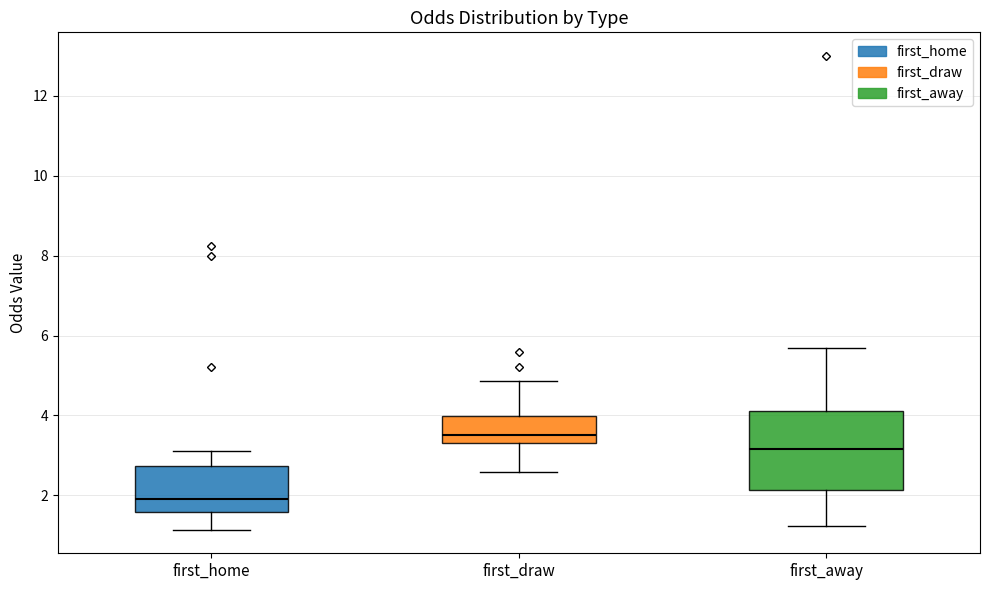

Where is the lower edge of the box for first_away on the y-axis? The values are not printed on the chart, so give them approximately, as read against the axis.

2.2